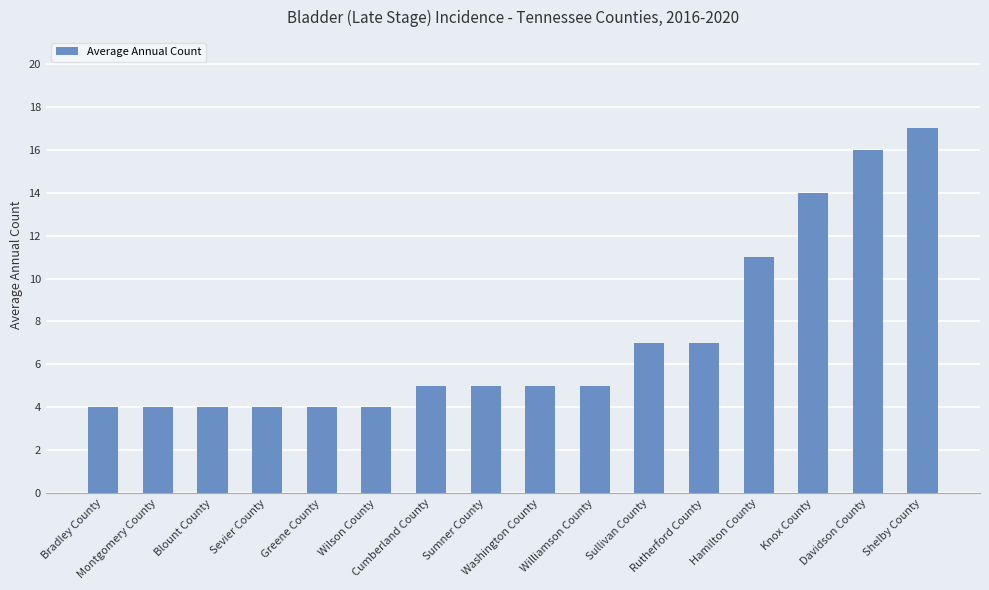

Is it true that the value at Rutherford County is 7?

True